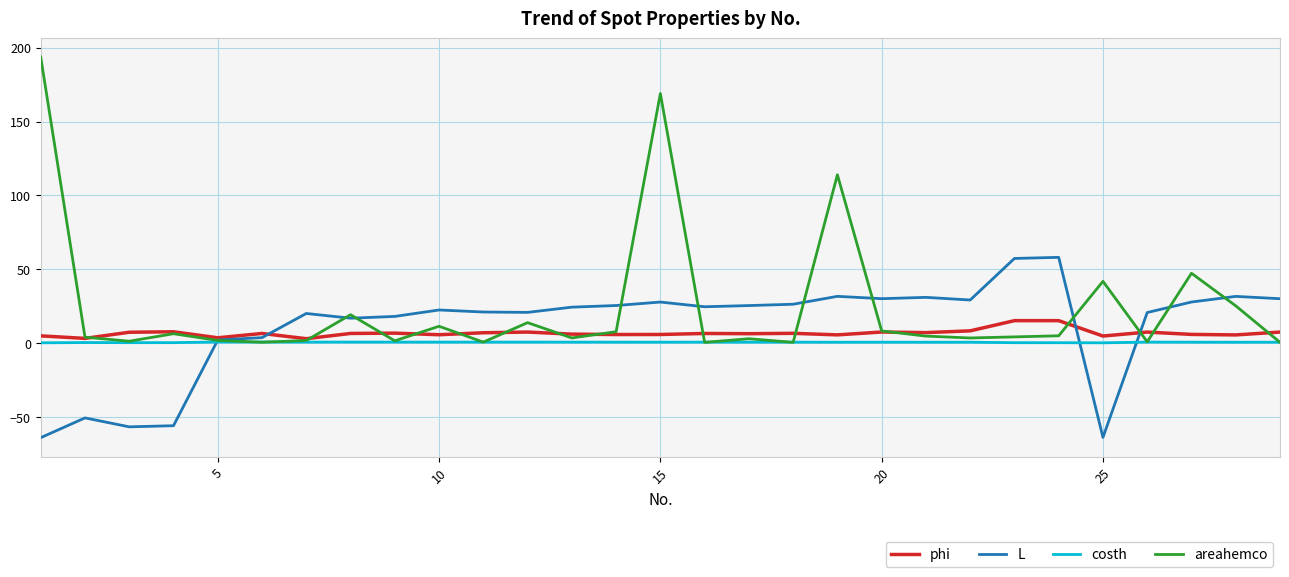

True or false: costh has more than 1 points higher than both neighbors.

True